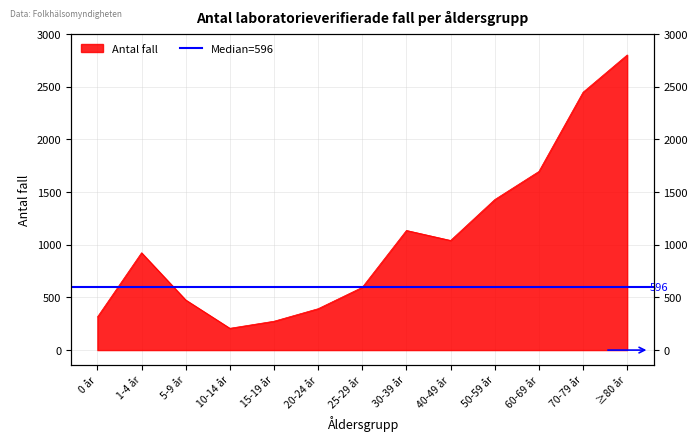

What is the value of the 4th point from the left?

207